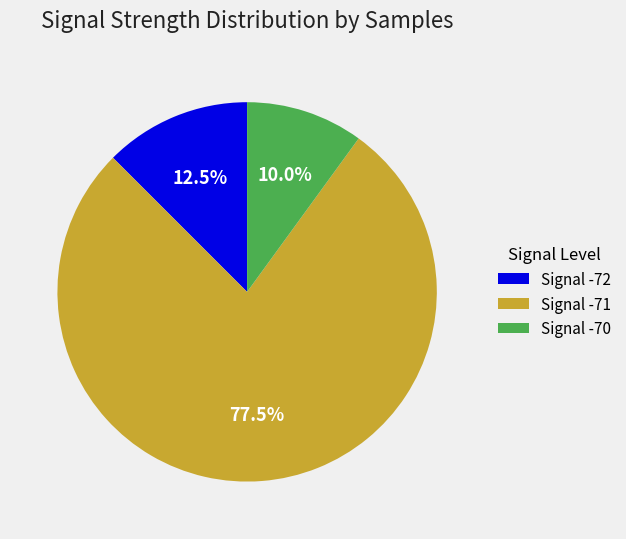

Count the number of slices in the pie.

3